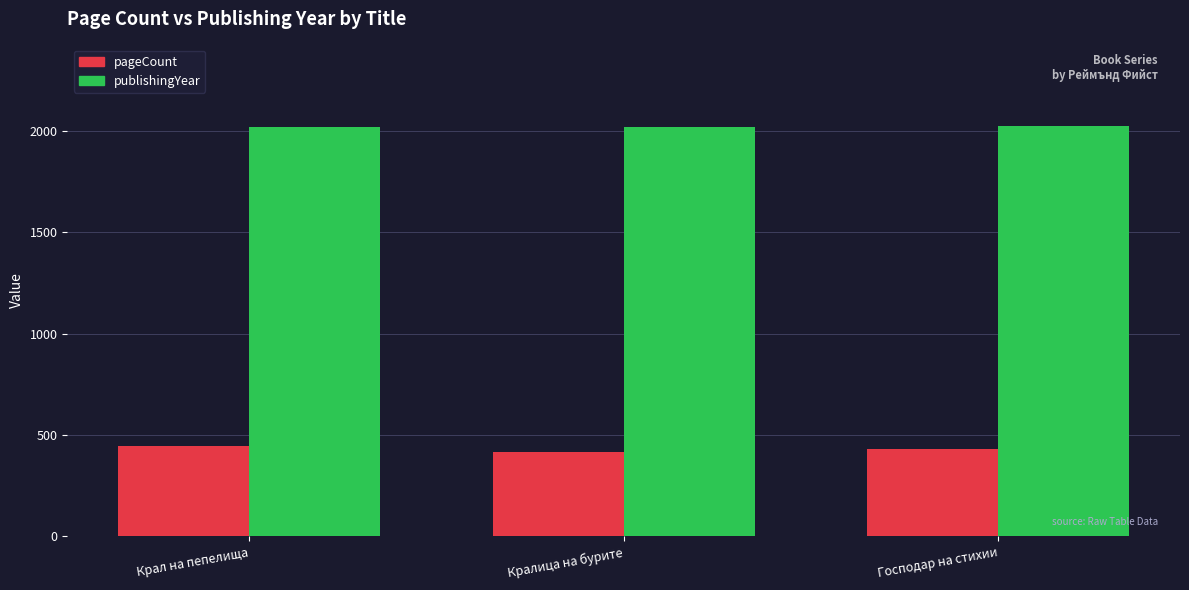

What are all the series names shown in the legend?

pageCount, publishingYear